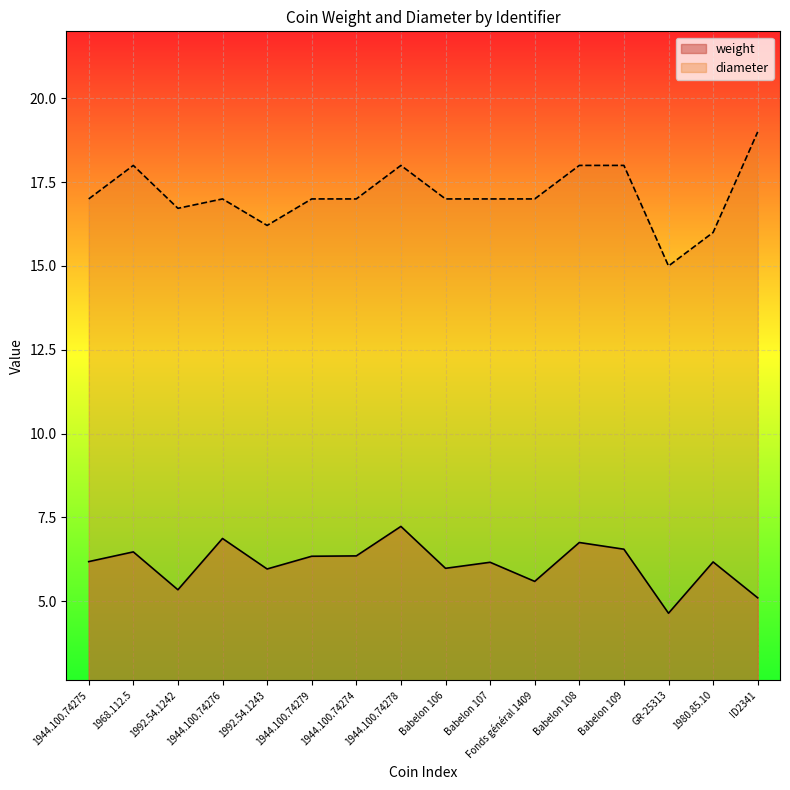

The diameter series shows 28.0 at 1968.112.5. True or false?

False